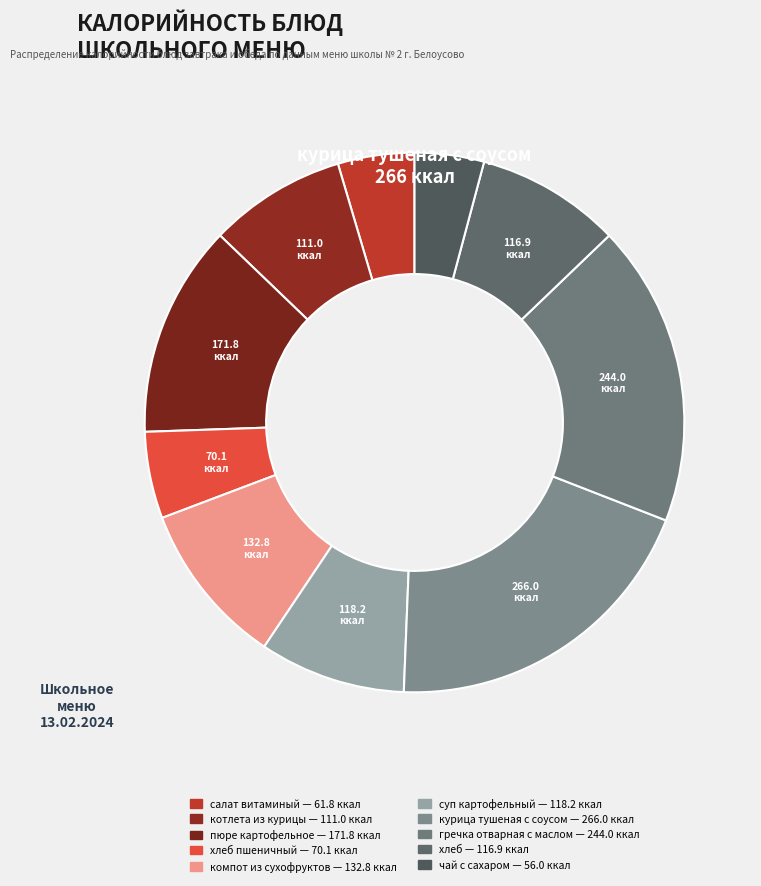

What is the smallest slice in the pie chart?

чай с сахаром